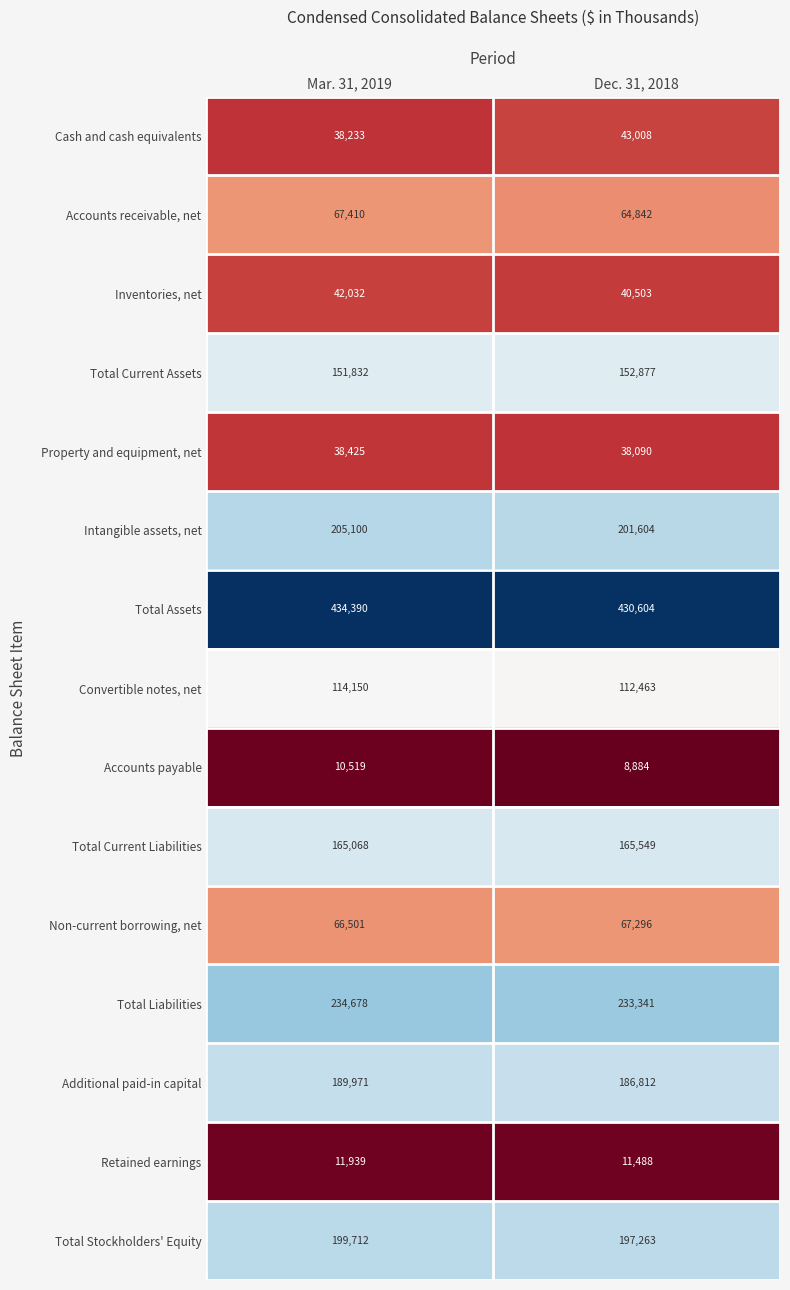

What is the smallest value displayed?

8884